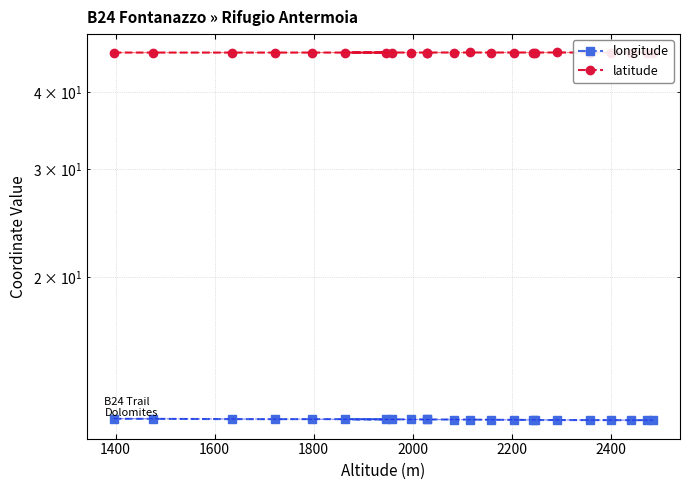

List the series in order of their overall mean, lowest first.

longitude, latitude